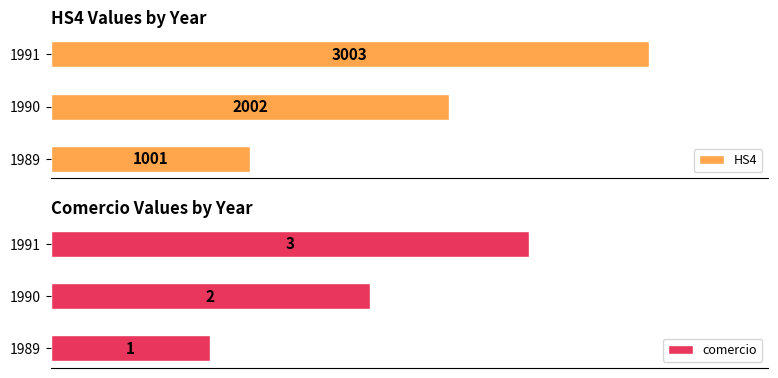

Reading left to right, extract all data points from this chart.

HS4: 0=1001	500=2002	1000=3003
comercio: 0=1	500=2	1000=3